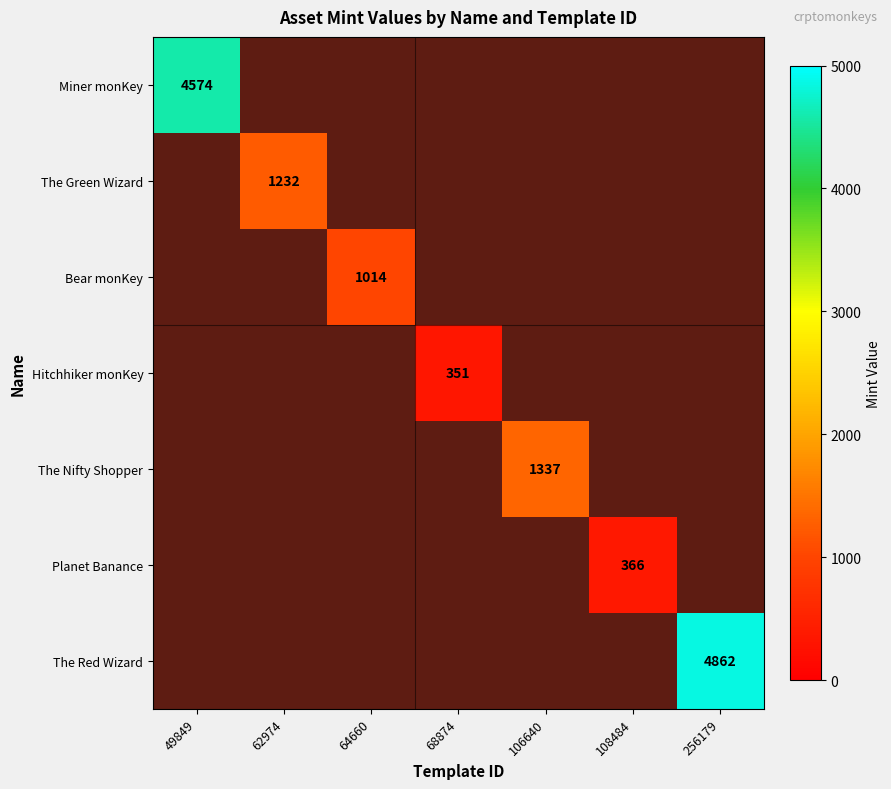

What is the smallest value displayed?

351.0